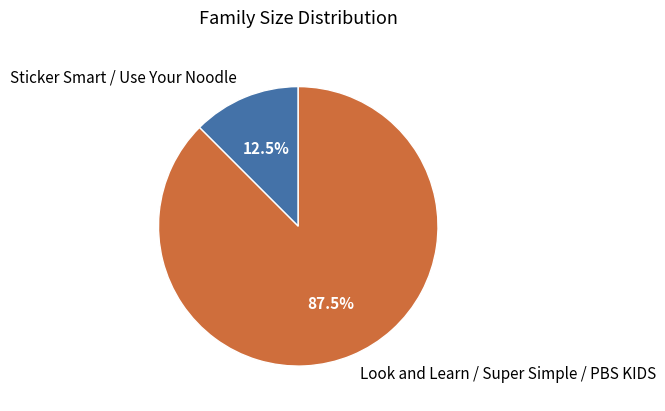

Which category accounts for the majority?

Look and Learn / Super Simple / PBS KIDS